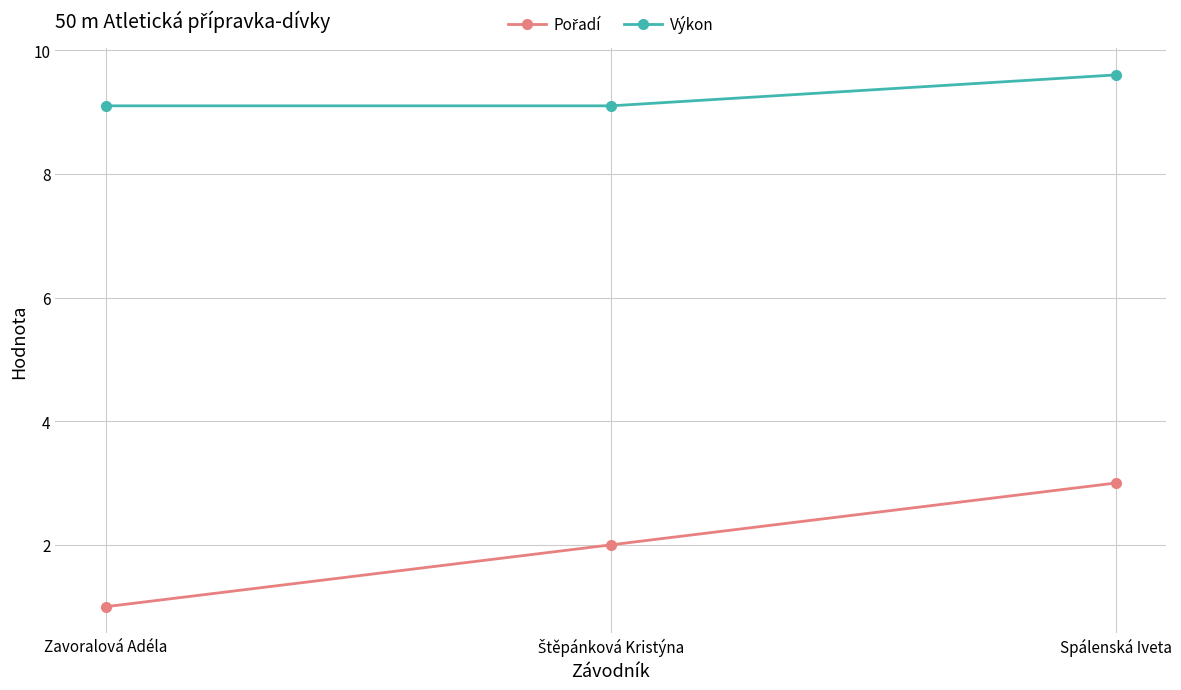

What is the value of the Výkon point at the 1st from the left?

9.1